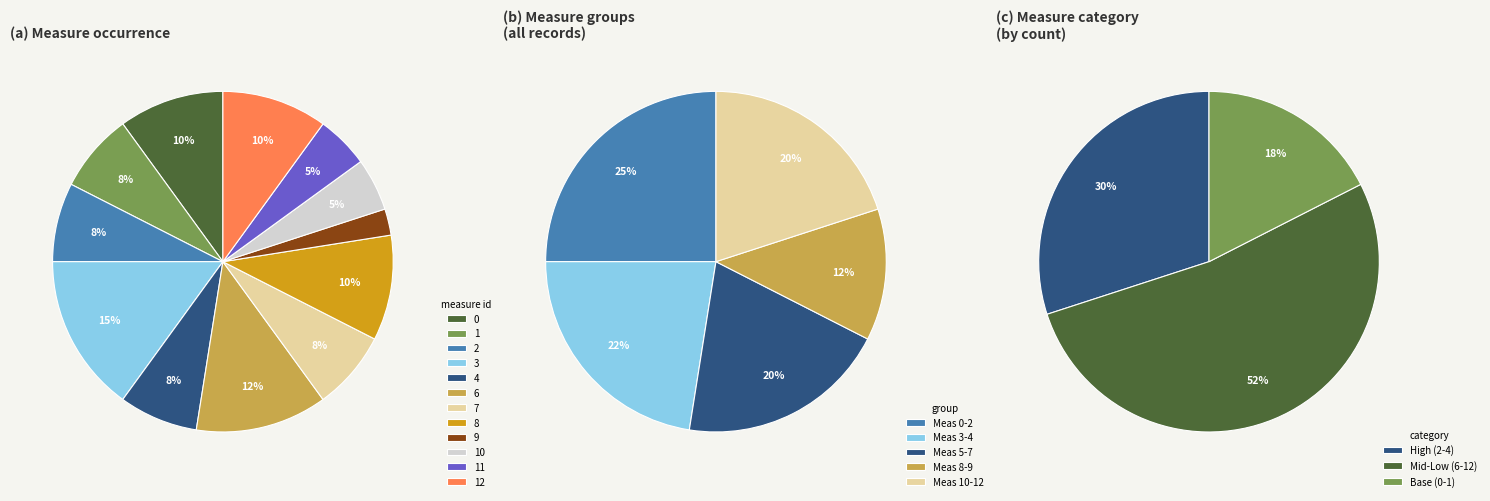

Does 14 account for over 50% of the chart?

No